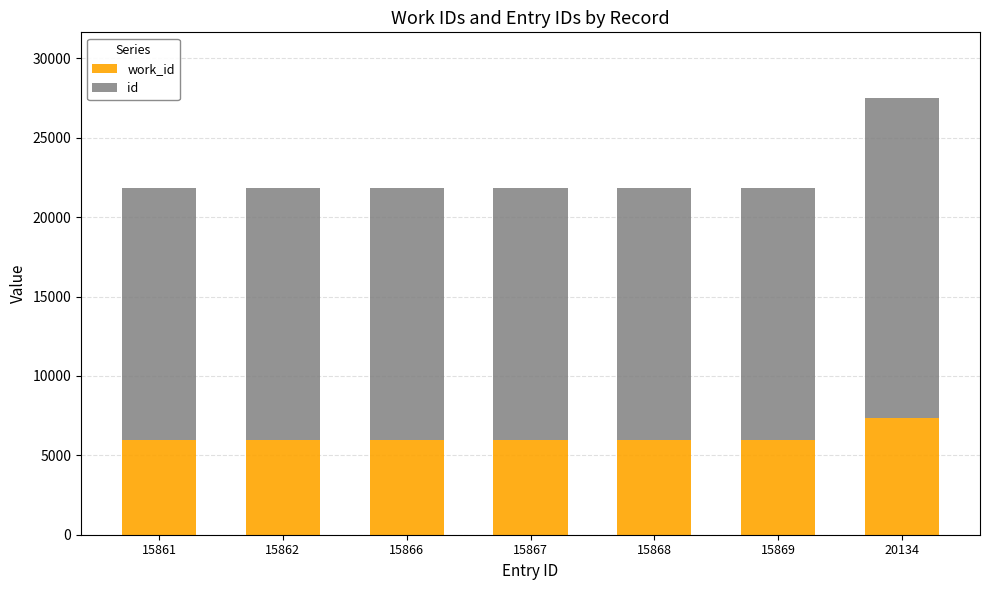

At which category is the sum across all series the highest?

20134